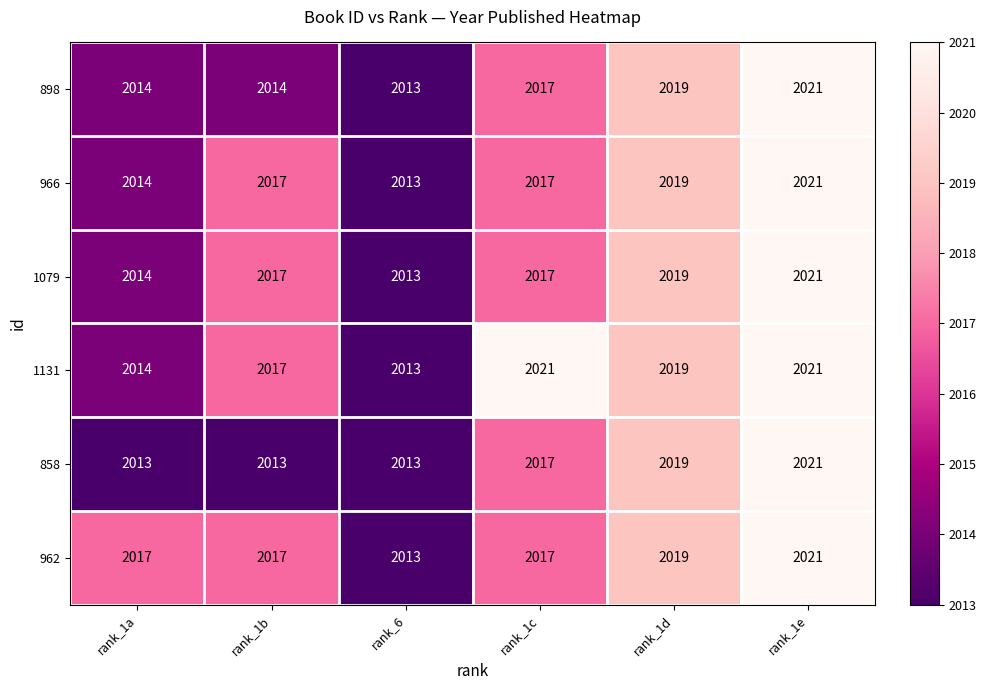

What is the maximum value for 962?

2021